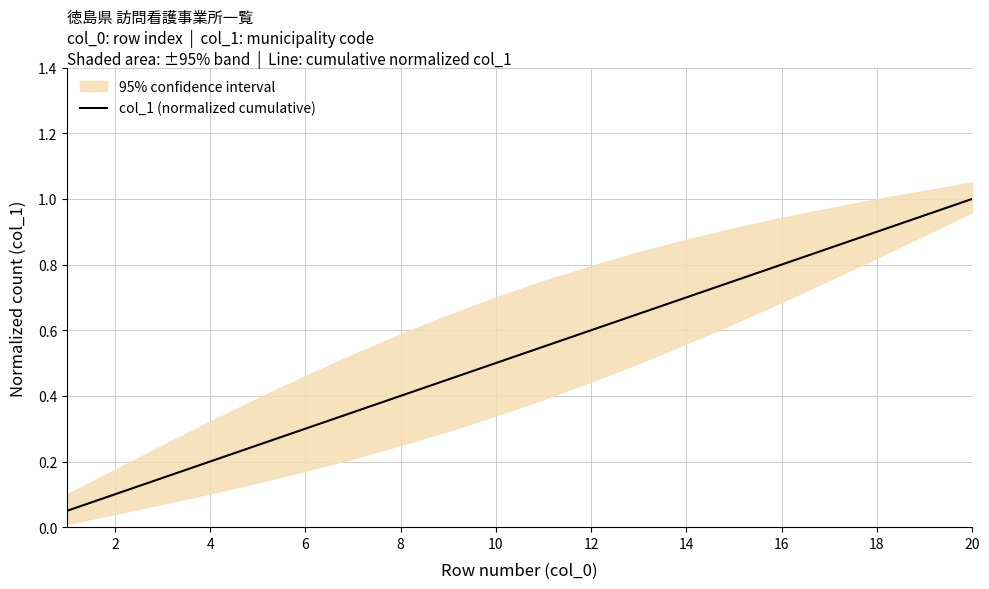

The value of col_1 (normalized cumulative) at 6 is 0.4. True or false?

False